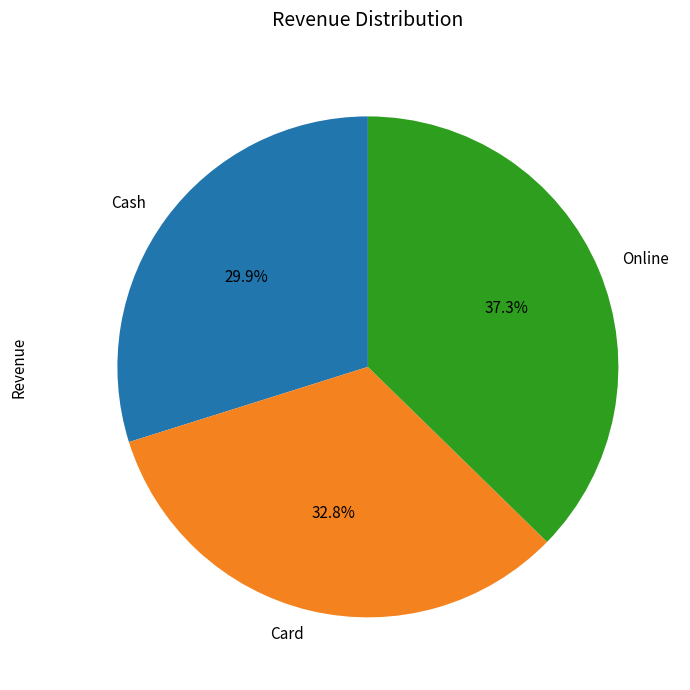

Is it true that Online is 37% of the pie?

True